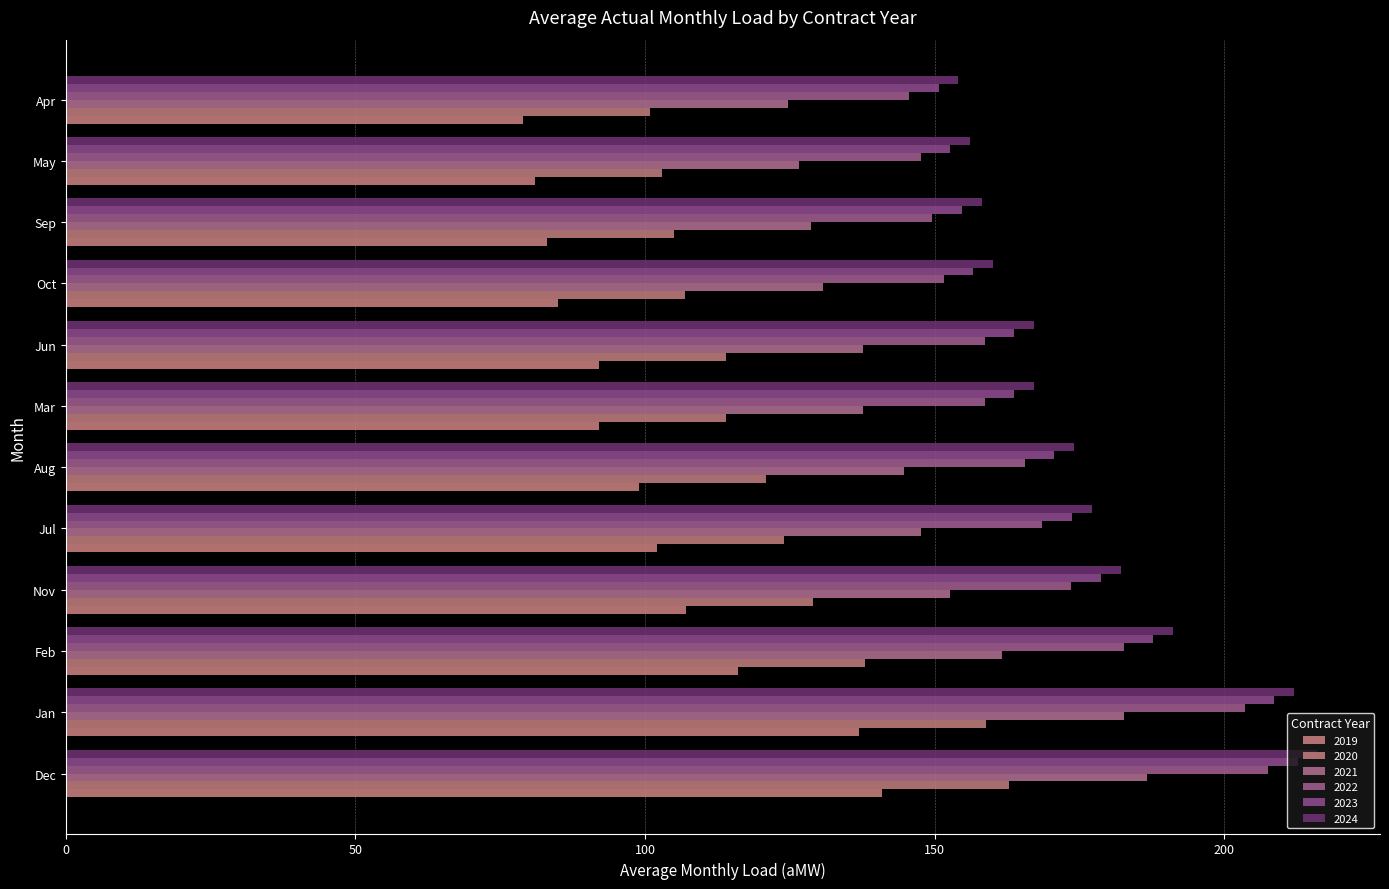

The value of 2024 at Aug is 88.8. True or false?

False